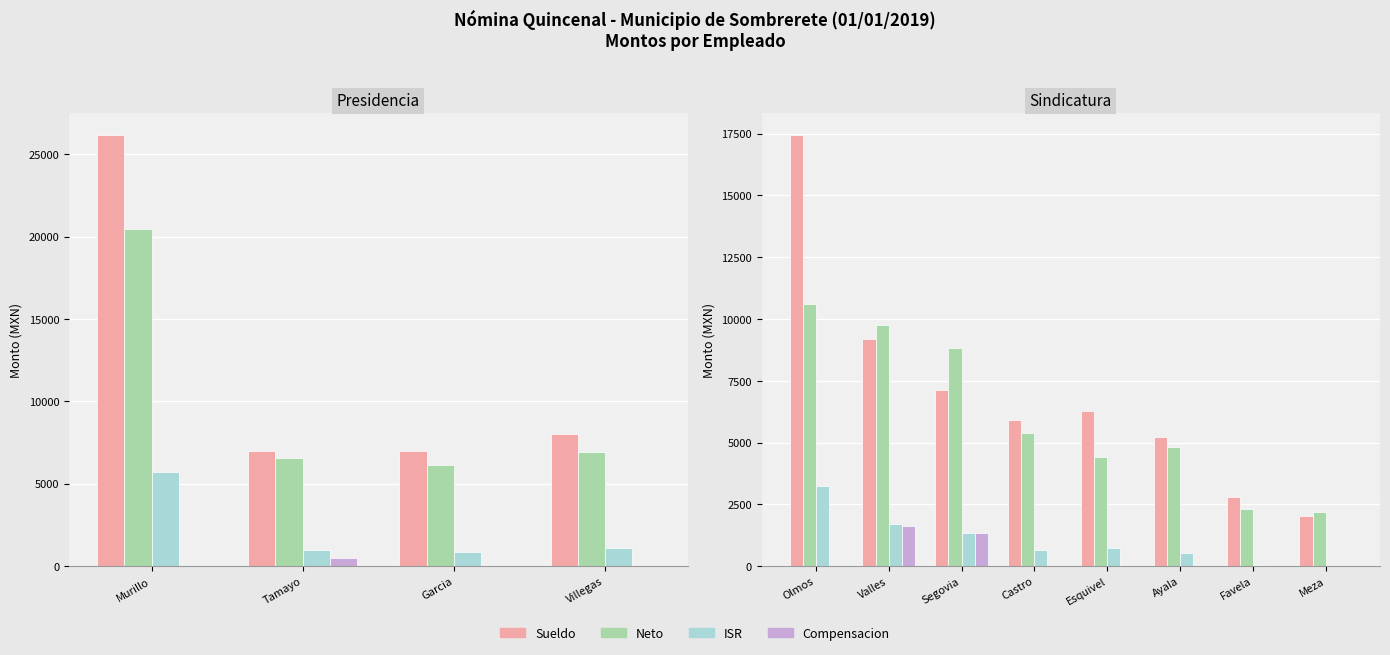

At which category is the sum across all series the highest?

Olmos